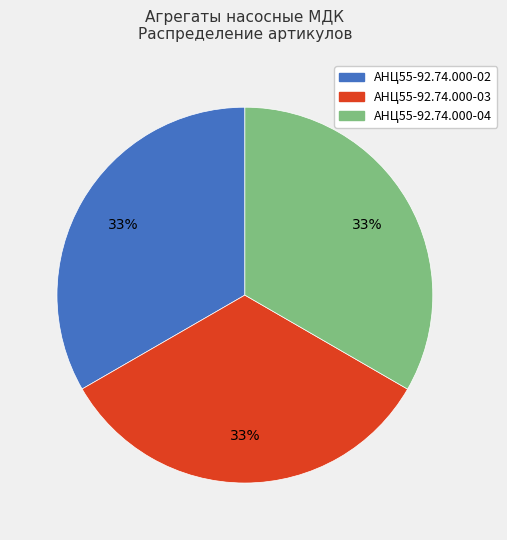

What percentage is the АНЦ55-92.74.000-04 slice, to the nearest percent?

33%